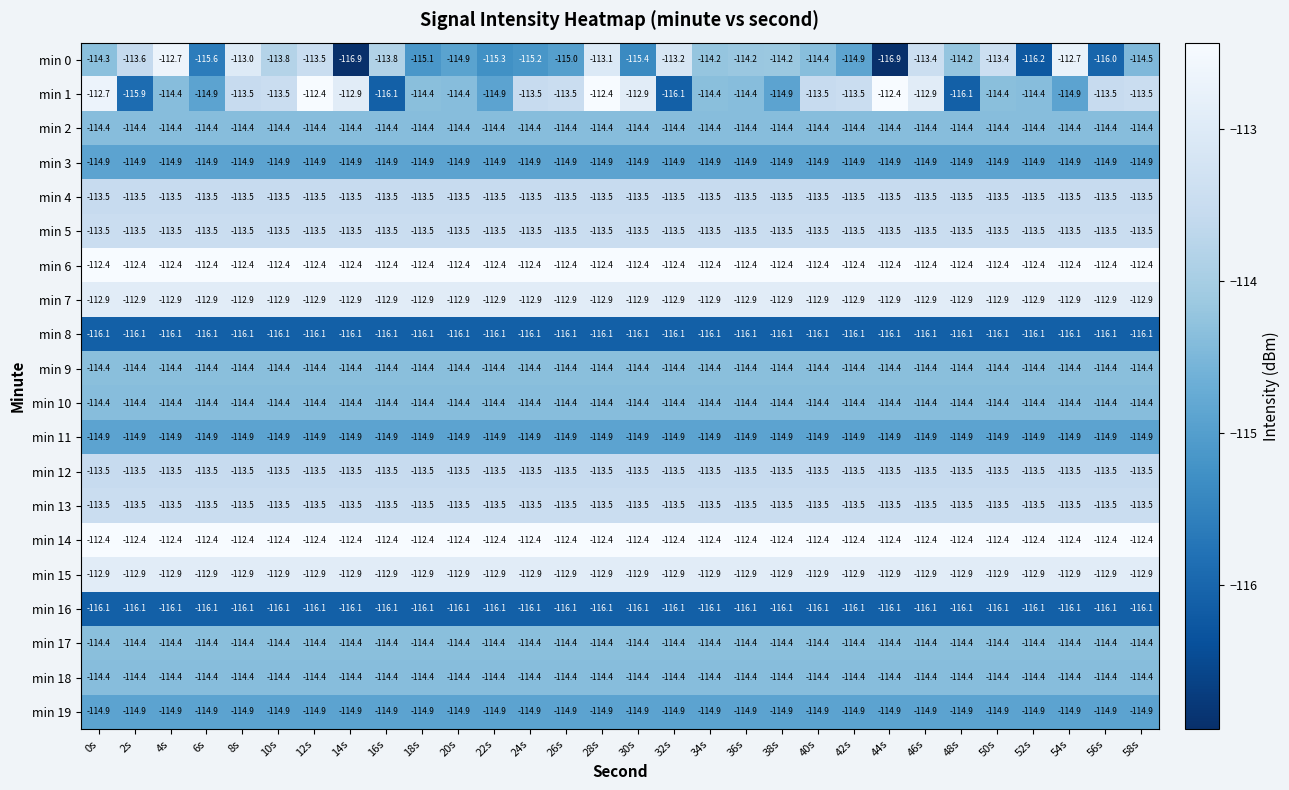

Which series has the widest spread of values?

min 0